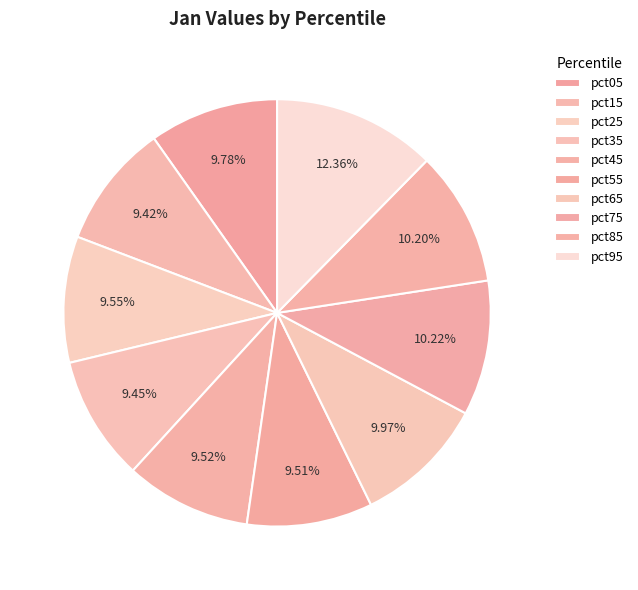

Count the number of slices in the pie.

10